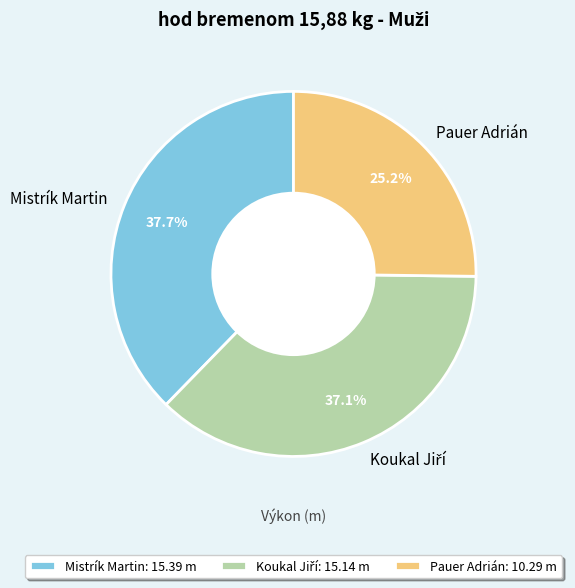

What is the largest slice in the pie chart?

Mistrík Martin